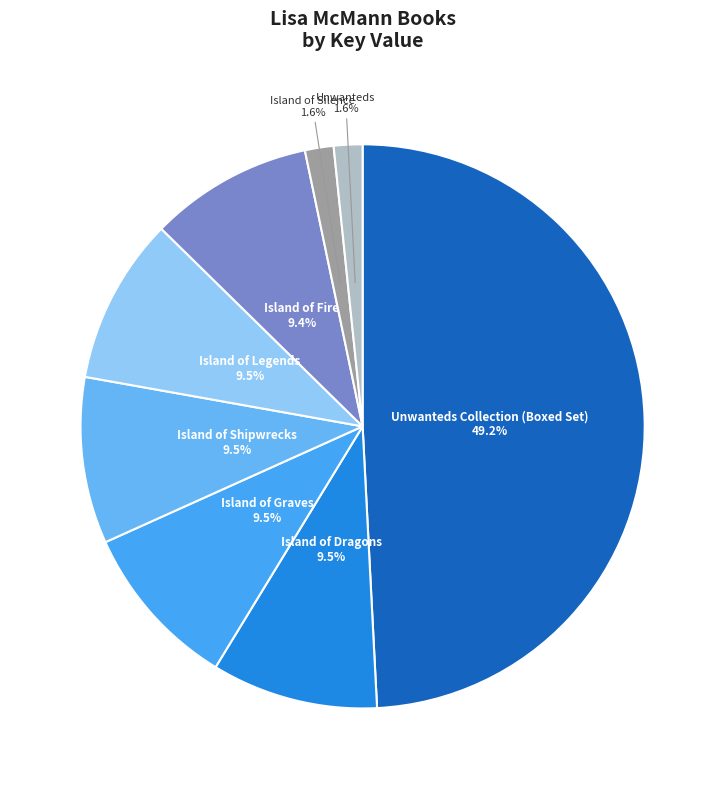

Rank the categories by value from lowest to highest.

Unwanteds, Island of Silence, Island of Fire, Island of Legends, Island of Shipwrecks, Island of Graves, Island of Dragons, Unwanteds Collection (Boxed Set)